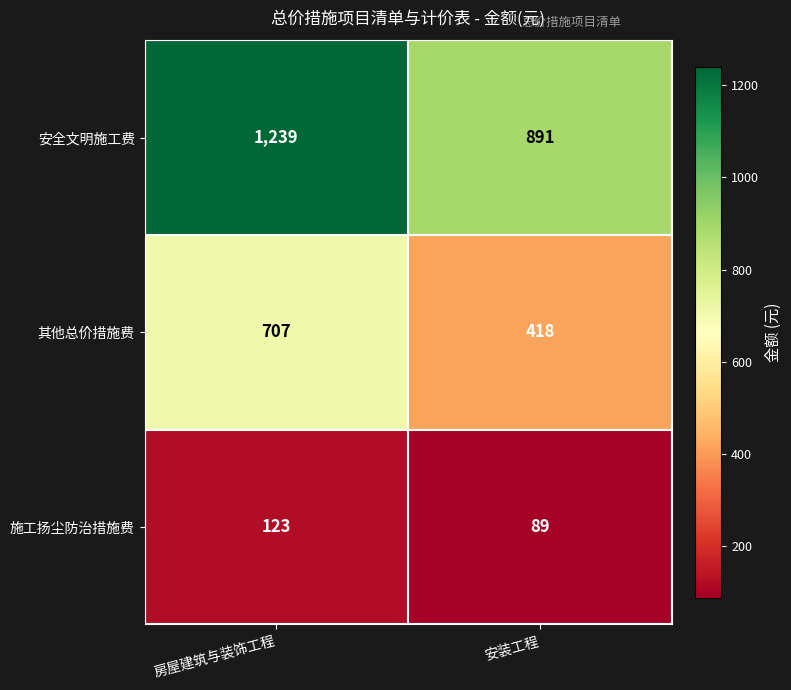

Between 房屋建筑与装饰工程 and 安装工程, which series saw the biggest shift?

安全文明施工费